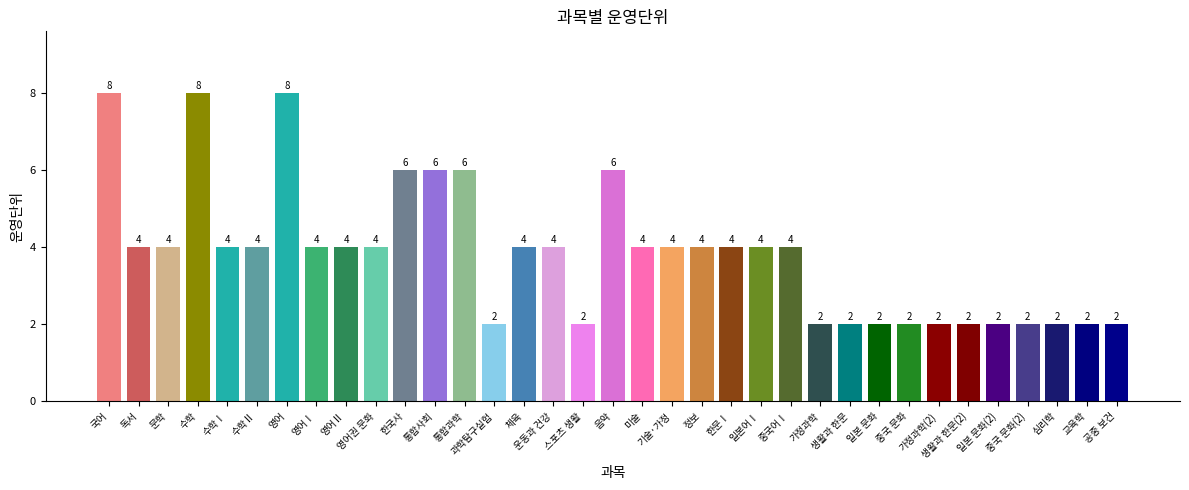

What is the ratio of the value at 국어 to the value at 한문Ⅰ?

2.0